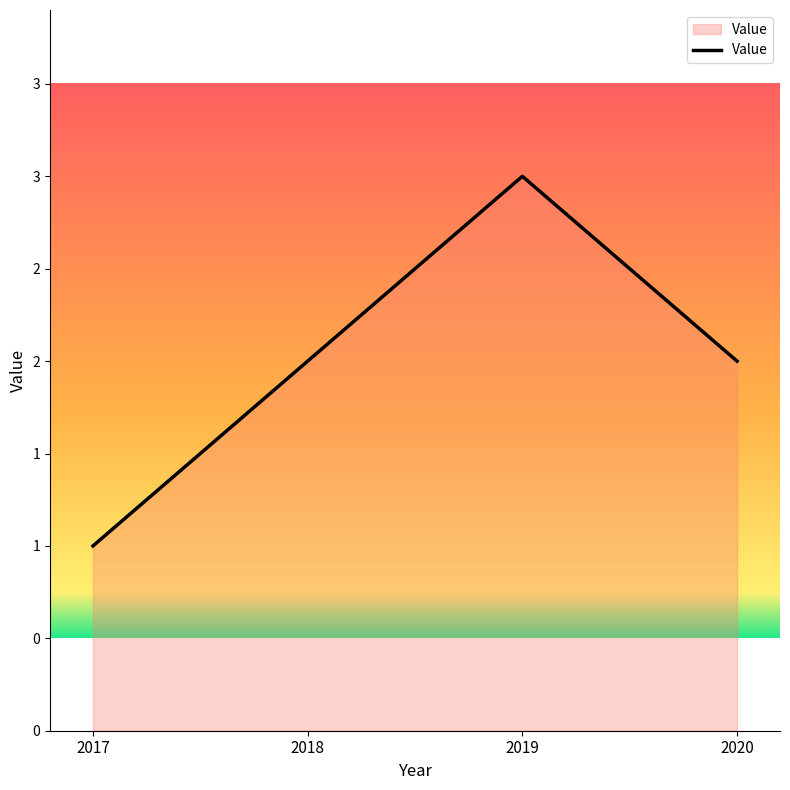

What is the sum of the values at 2018 and 2017?

3